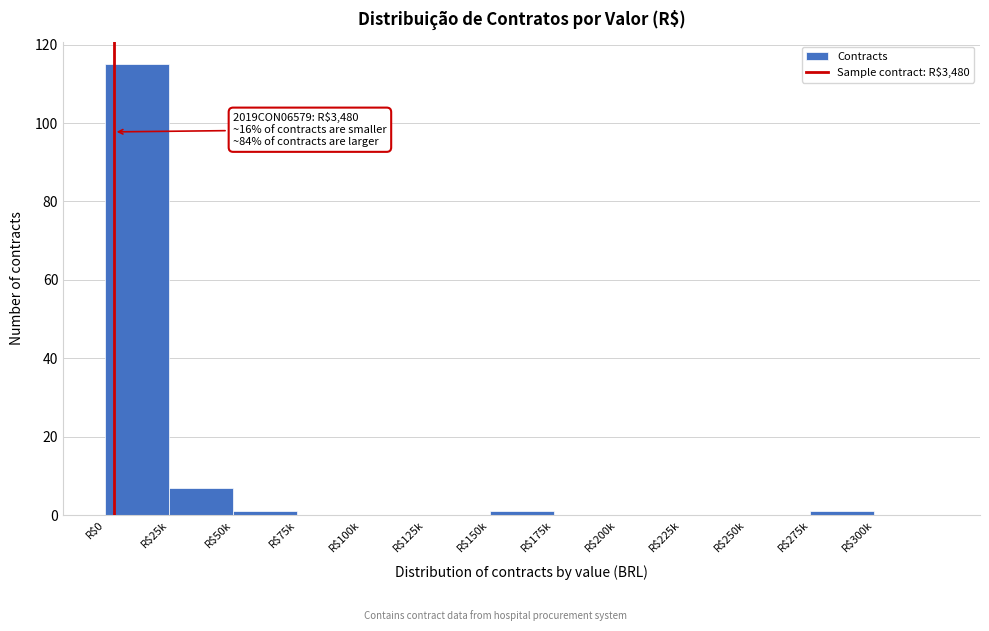

At which label is the value closest to 57?

R$25k